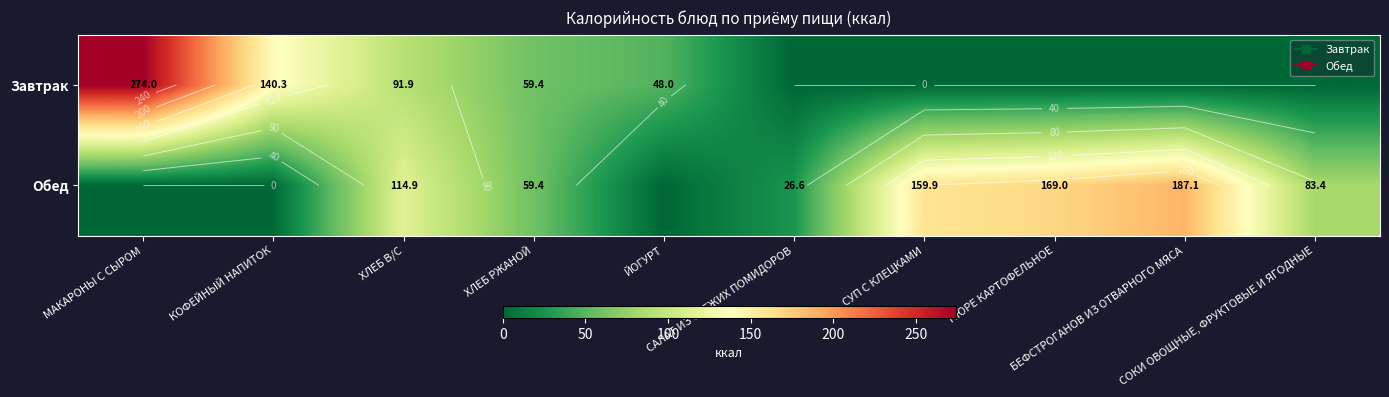

How many series are shown in this chart?

2